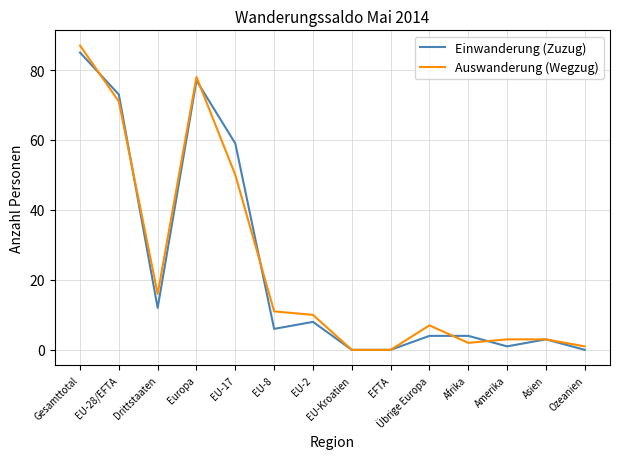

Reading right to left, transcribe all the data shown in this chart.

Einwanderung (Zuzug): Ozeanien=0	Asien=3	Amerika=1	Afrika=4	Übrige Europa=4	EFTA=0	EU-Kroatien=0	EU-2=8	EU-8=6	EU-17=59	Europa=77	Drittstaaten=12	EU-28/EFTA=73	Gesamttotal=85
Auswanderung (Wegzug): Ozeanien=1	Asien=3	Amerika=3	Afrika=2	Übrige Europa=7	EFTA=0	EU-Kroatien=0	EU-2=10	EU-8=11	EU-17=50	Europa=78	Drittstaaten=16	EU-28/EFTA=71	Gesamttotal=87